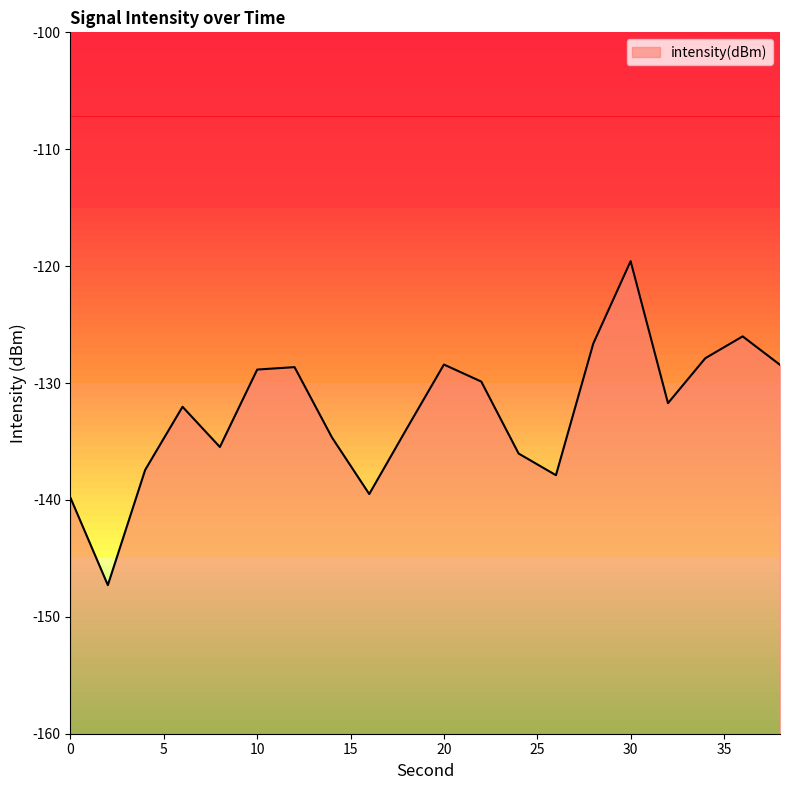

At which label is the value closest to -133?

18